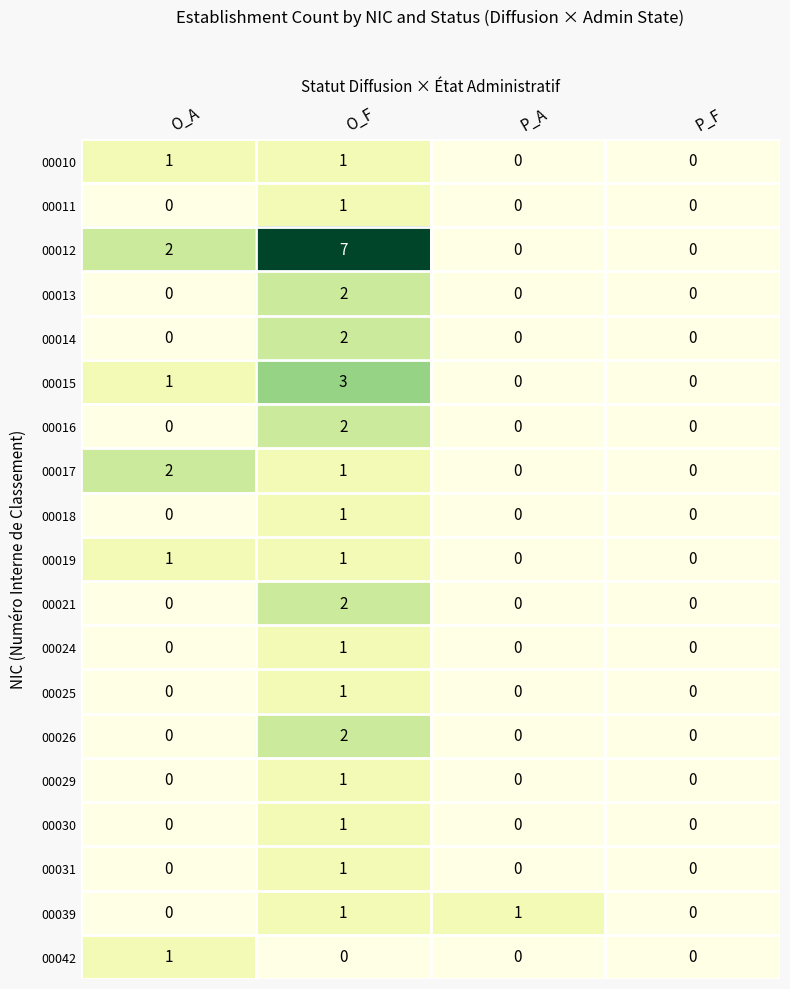

Which series has the largest total across all categories?

00012